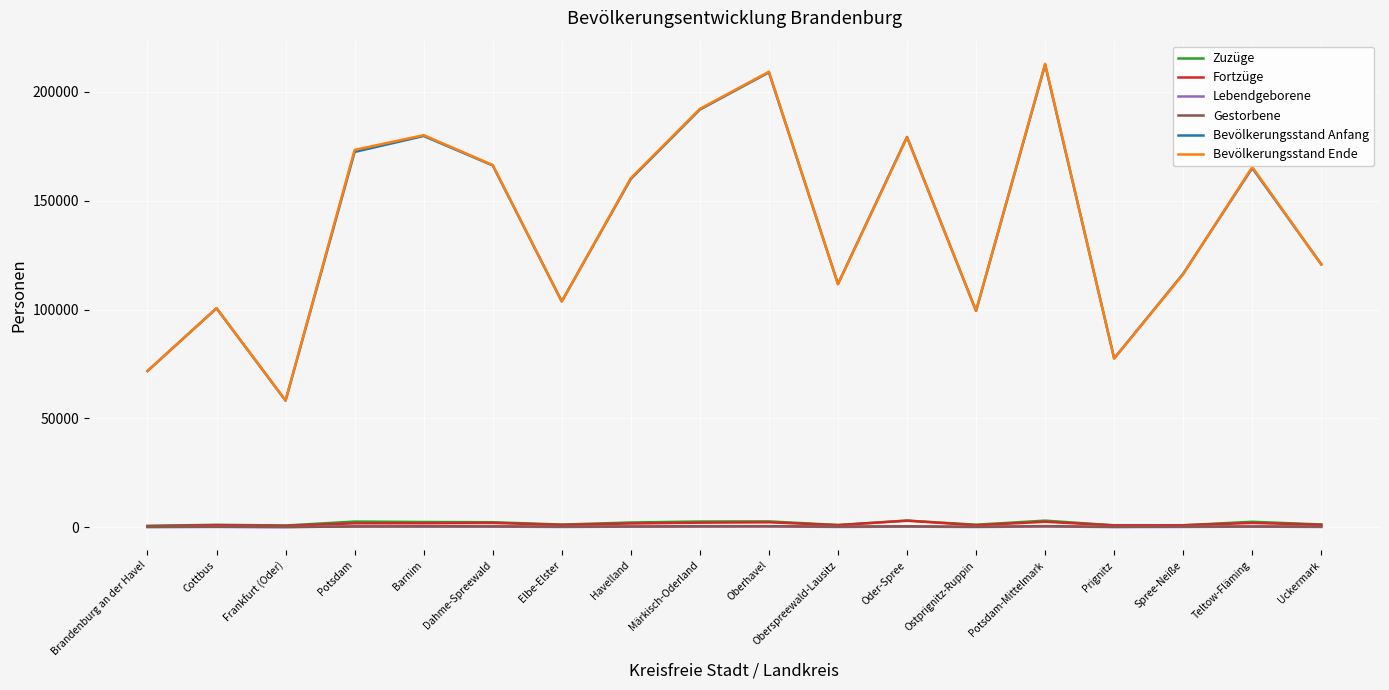

What is the sum of the Gestorbene values at Prignitz and Barnim?

804